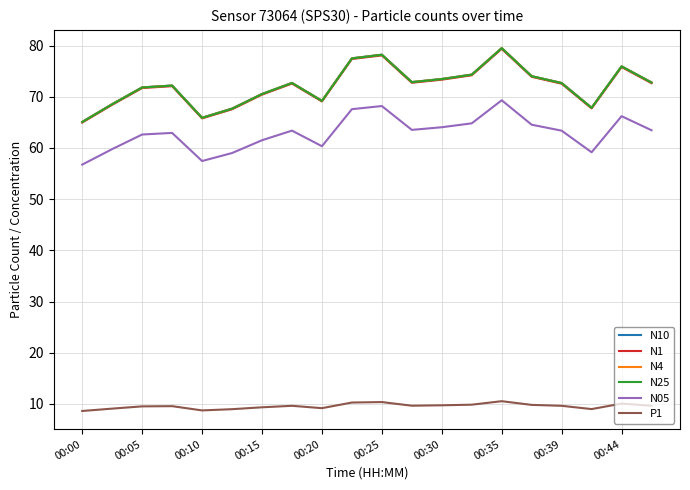

True or false: N25 and P1 cross at least once.

False